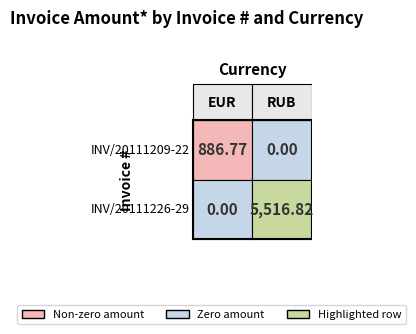

What is the highest value of the INV/20111226-29 series?

5516.8